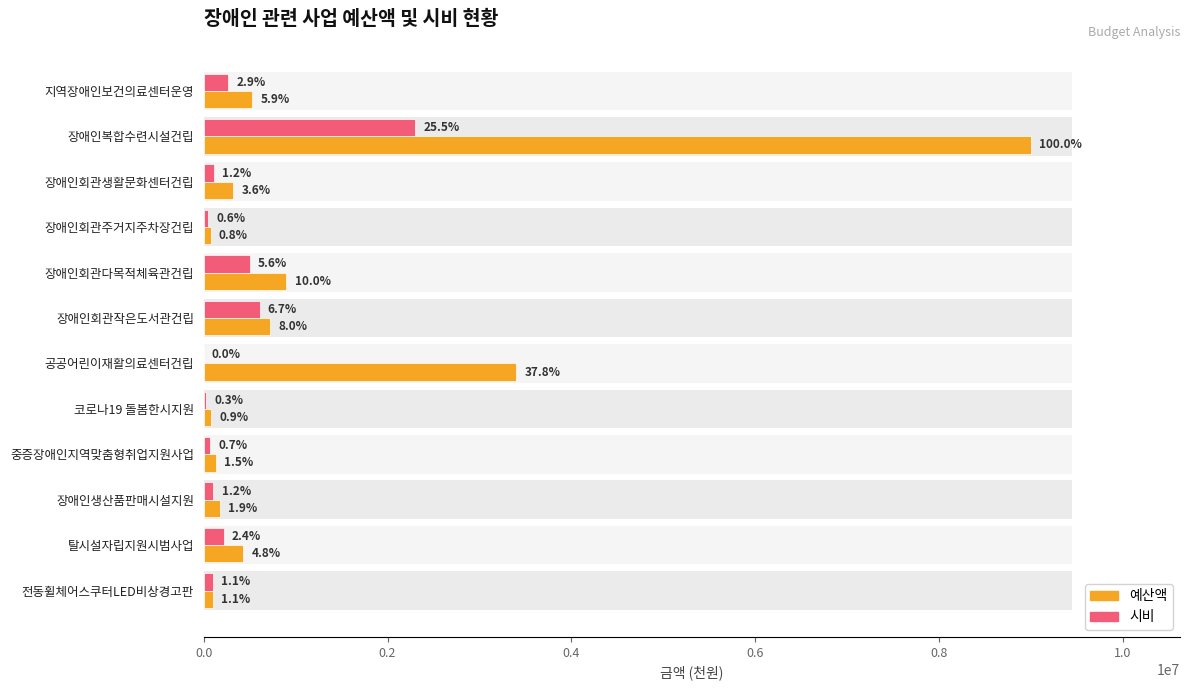

The value of 예산액 at 코로나19 돌봄한시지원 is 103246. True or false?

False